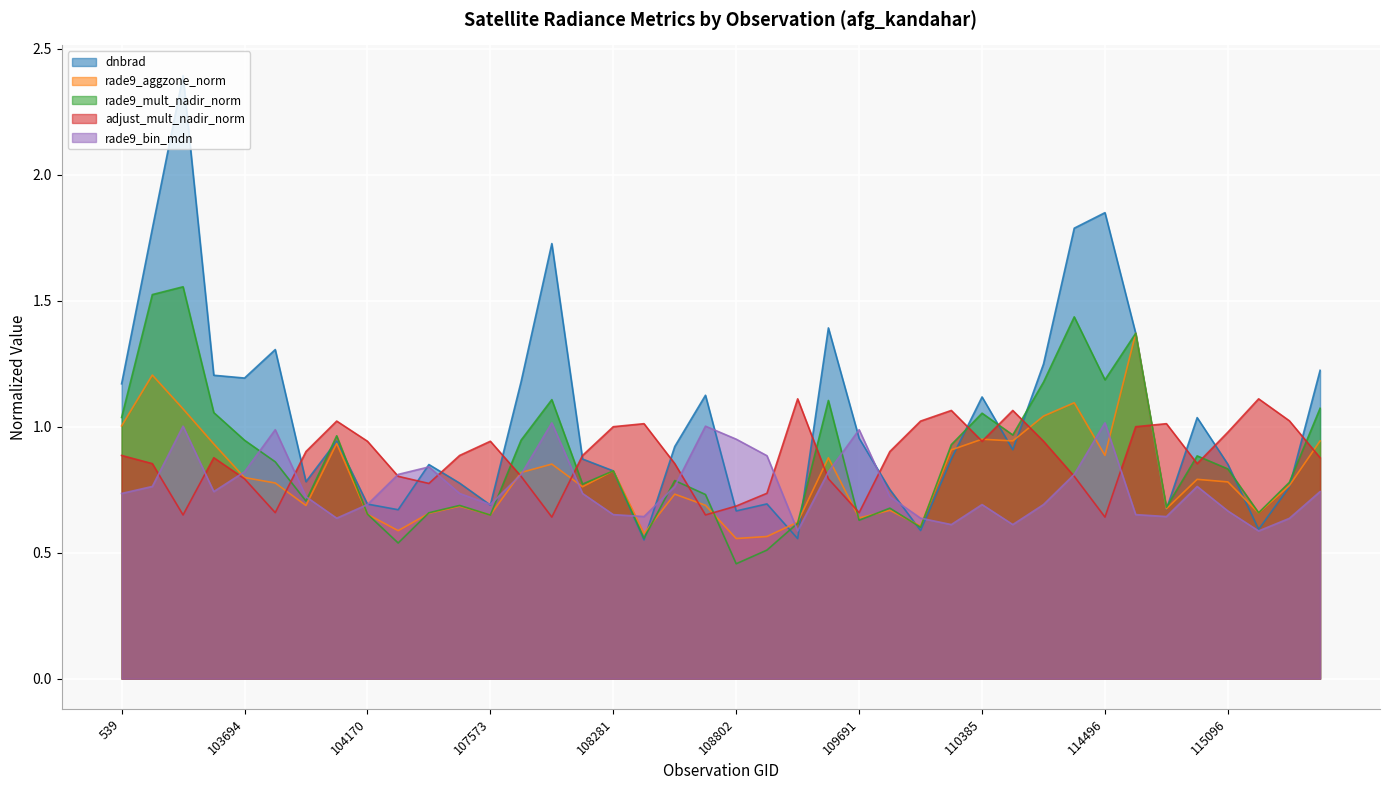

At which label does adjust_mult_nadir_norm reach its minimum?

107921